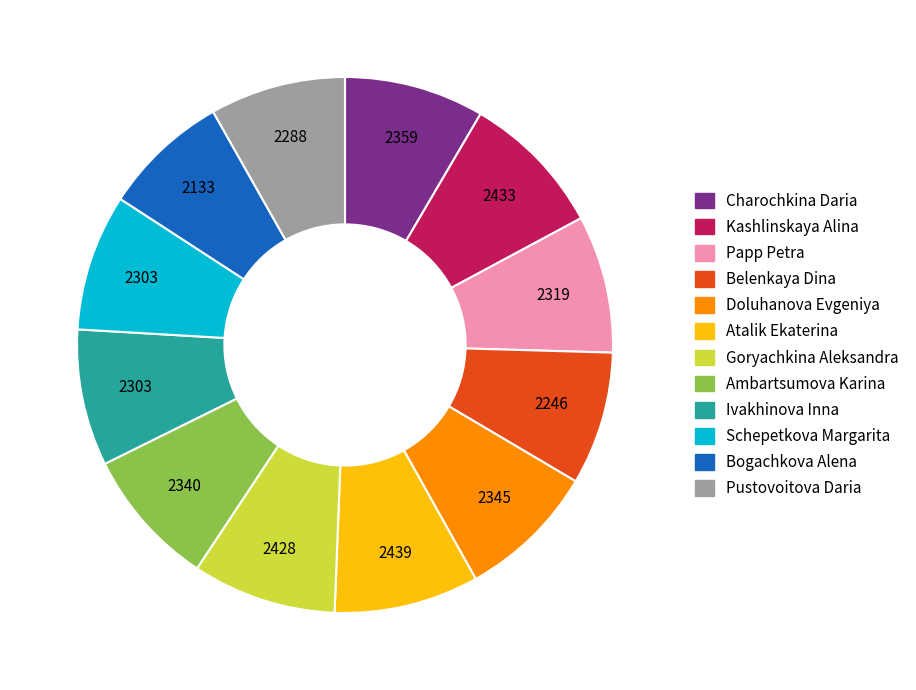

How many segments does this pie chart have?

12